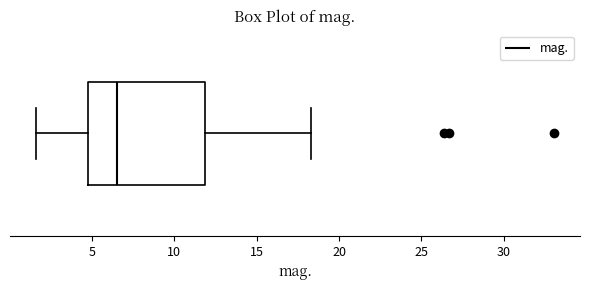

Read this box plot against the x-axis: the position of the median line, the range covered by the box, and the ends of both whiskers. The values are not printed on the chart, so give them approximately, as read against the axis.

median 6.5, box 5.0 to 12.0, whiskers 1.5 to 18.5